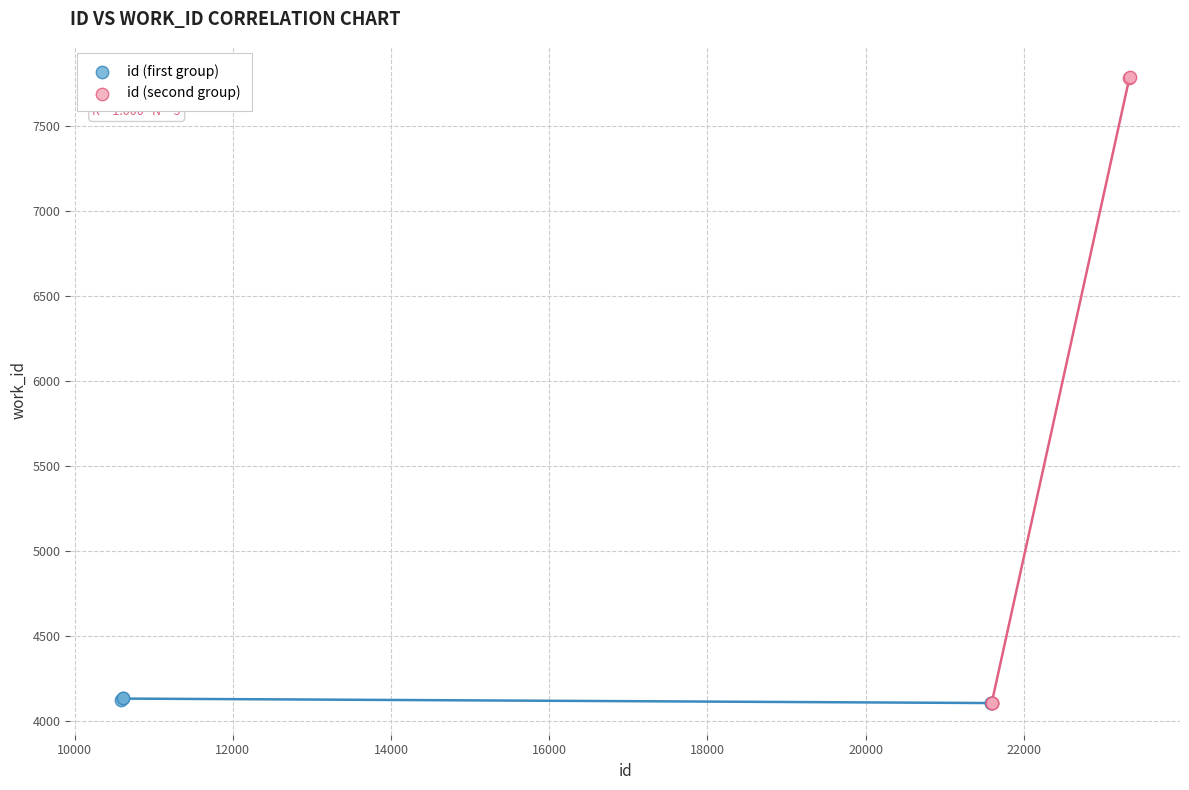

Which series reaches the maximum Y coordinate?

id (second group)